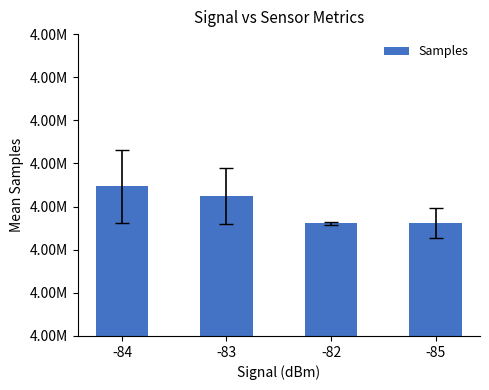

The value at -84 is 4934684.9. True or false?

True